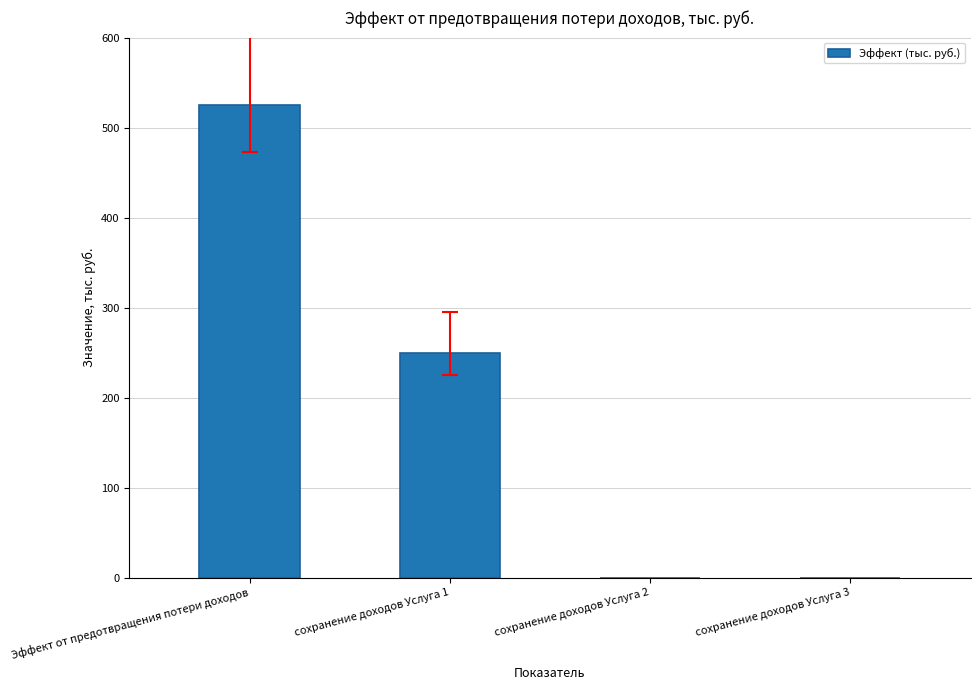

Reading left to right, extract all data points from this chart.

Эффект от предотвращения потери доходов=525	сохранение доходов Услуга 1=250	сохранение доходов Услуга 2=0	сохранение доходов Услуга 3=0